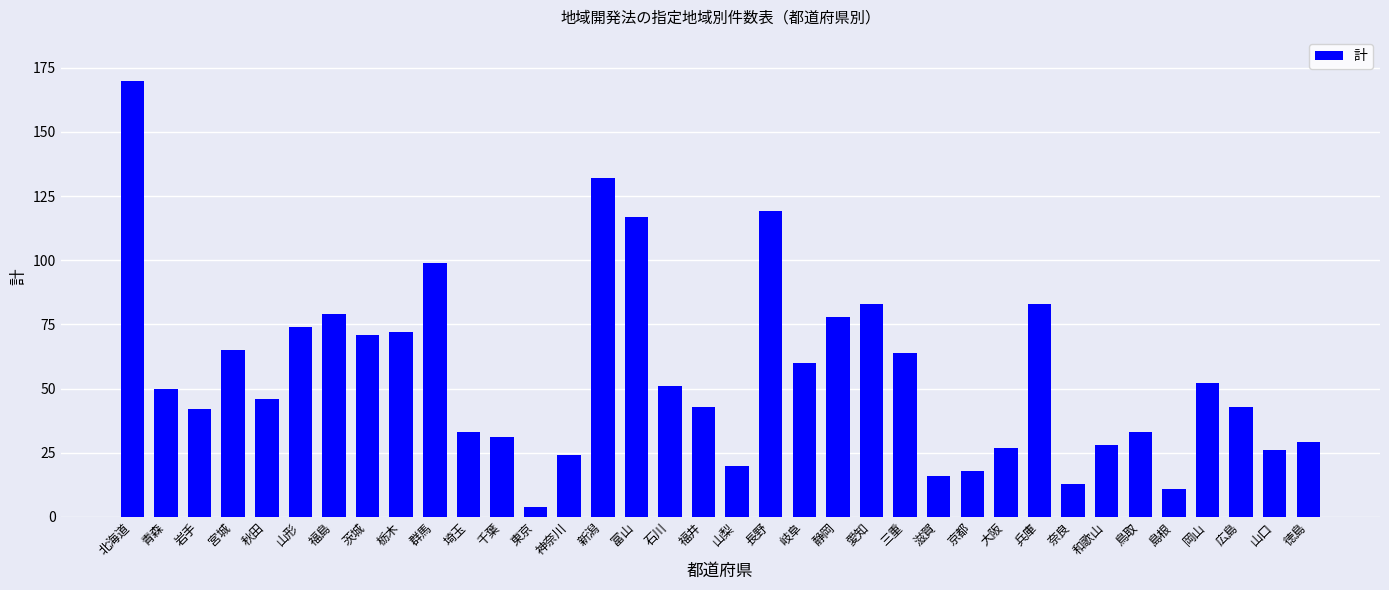

Reading right to left, what are all the values shown in this chart?

徳島=29	山口=26	広島=43	岡山=52	島根=11	鳥取=33	和歌山=28	奈良=13	兵庫=83	大阪=27	京都=18	滋賀=16	三重=64	愛知=83	静岡=78	岐阜=60	長野=119	山梨=20	福井=43	石川=51	富山=117	新潟=132	神奈川=24	東京=4	千葉=31	埼玉=33	群馬=99	栃木=72	茨城=71	福島=79	山形=74	秋田=46	宮城=65	岩手=42	青森=50	北海道=170